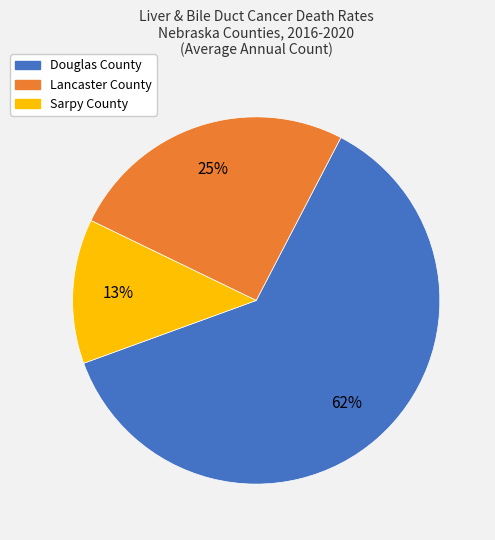

Does Sarpy County account for over 50% of the chart?

No